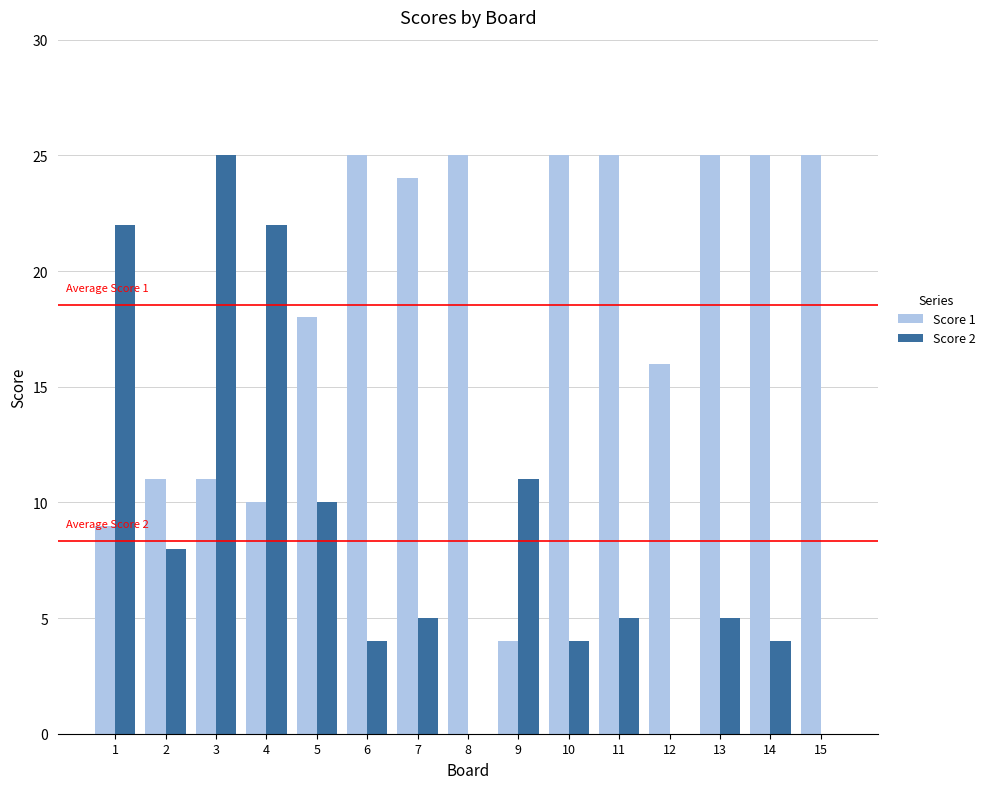

At which label does Score 1 first exceed 24?

6